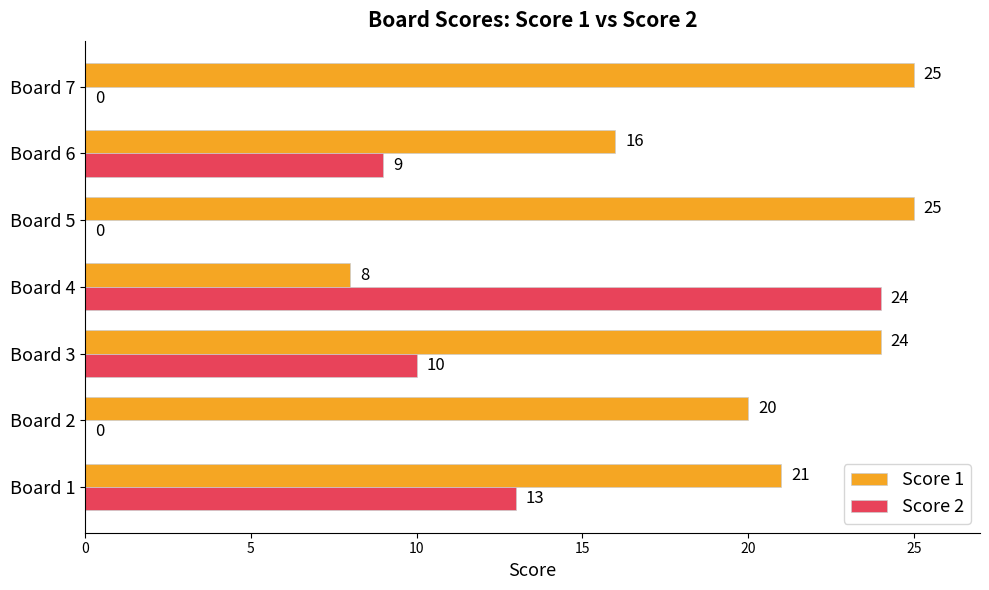

What is the sum of all Score 1 values?

139